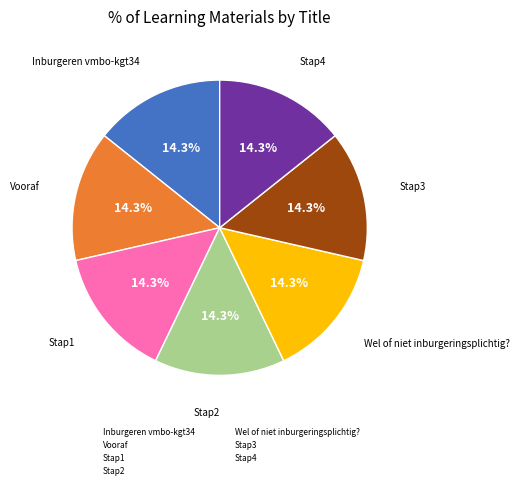

True or false: Stap4 accounts for 7% of the total.

False